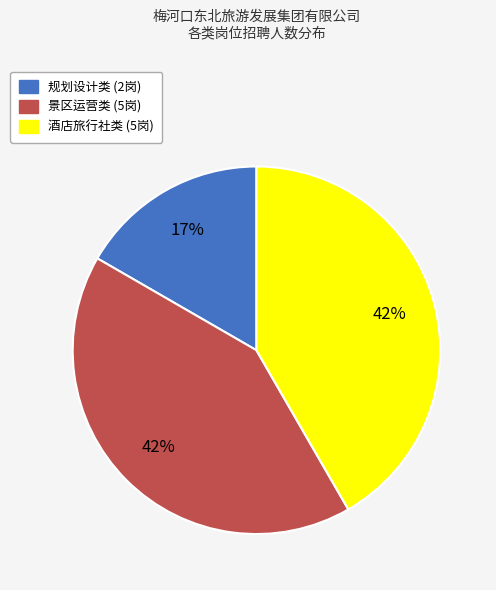

To the nearest percent, what is the difference between the largest and smallest slice percentages?

25%